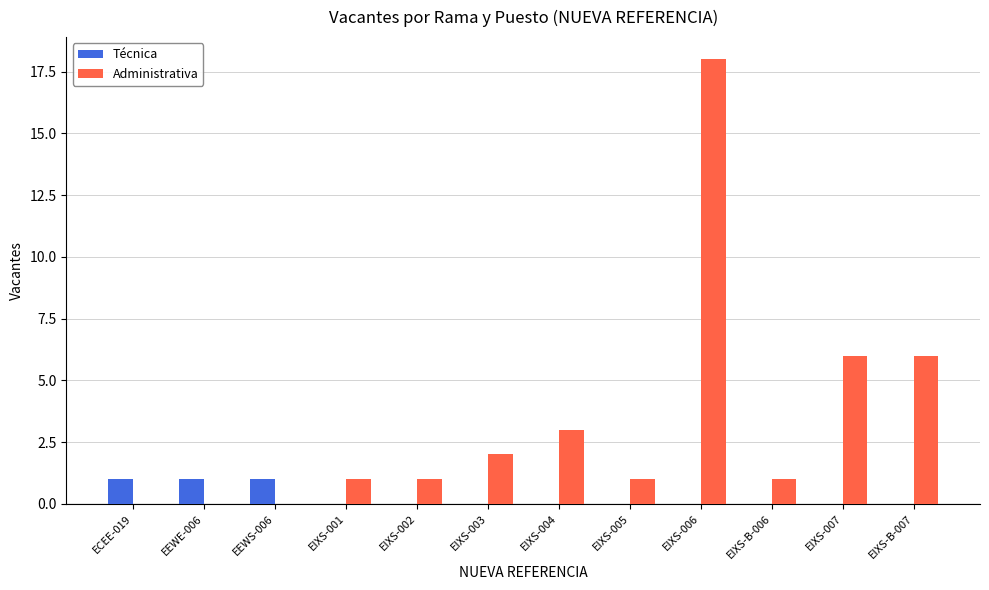

What is the greatest value displayed?

18